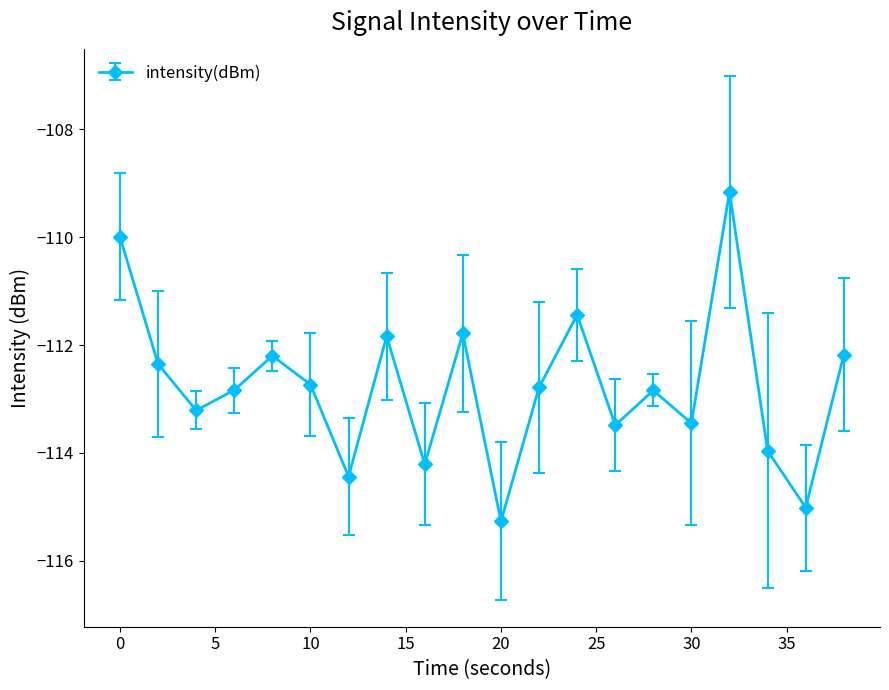

True or false: there are more than 1 points higher than both neighbors.

True